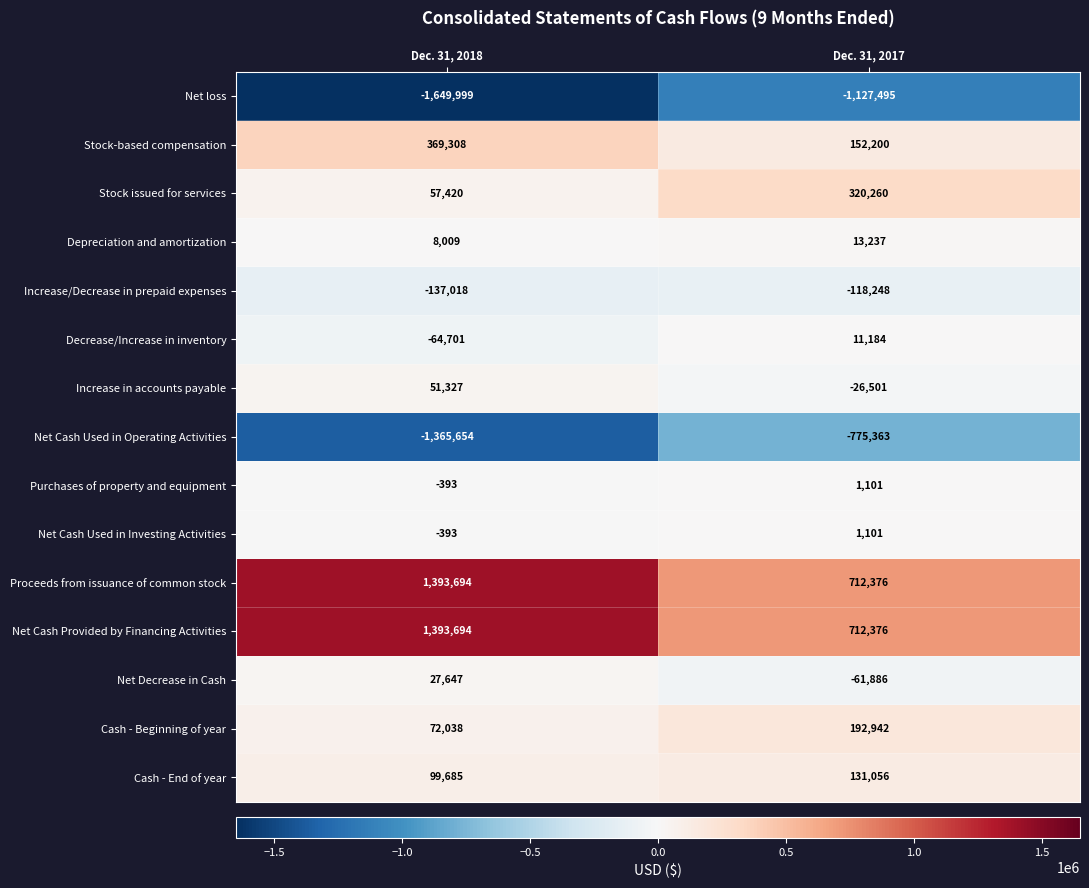

Is the value of Stock-based compensation at Dec. 31, 2018 greater than the value of Increase in accounts payable at Dec. 31, 2017?

Yes